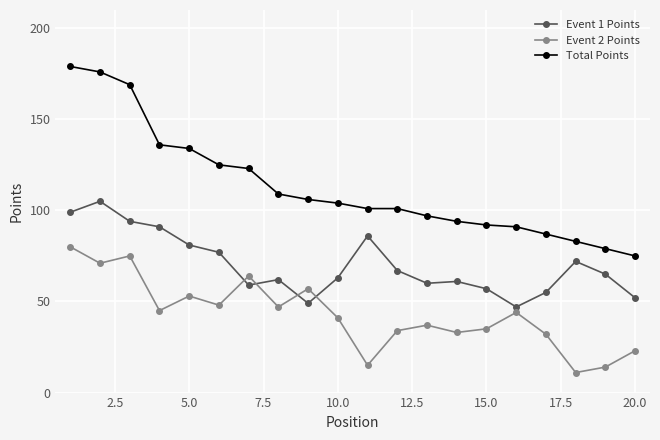

What is the smallest value displayed?

11